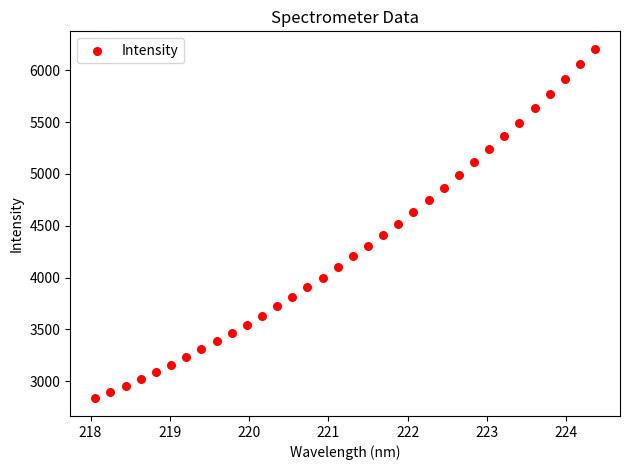

What is the range of Y values (max minus min)?

3374.6